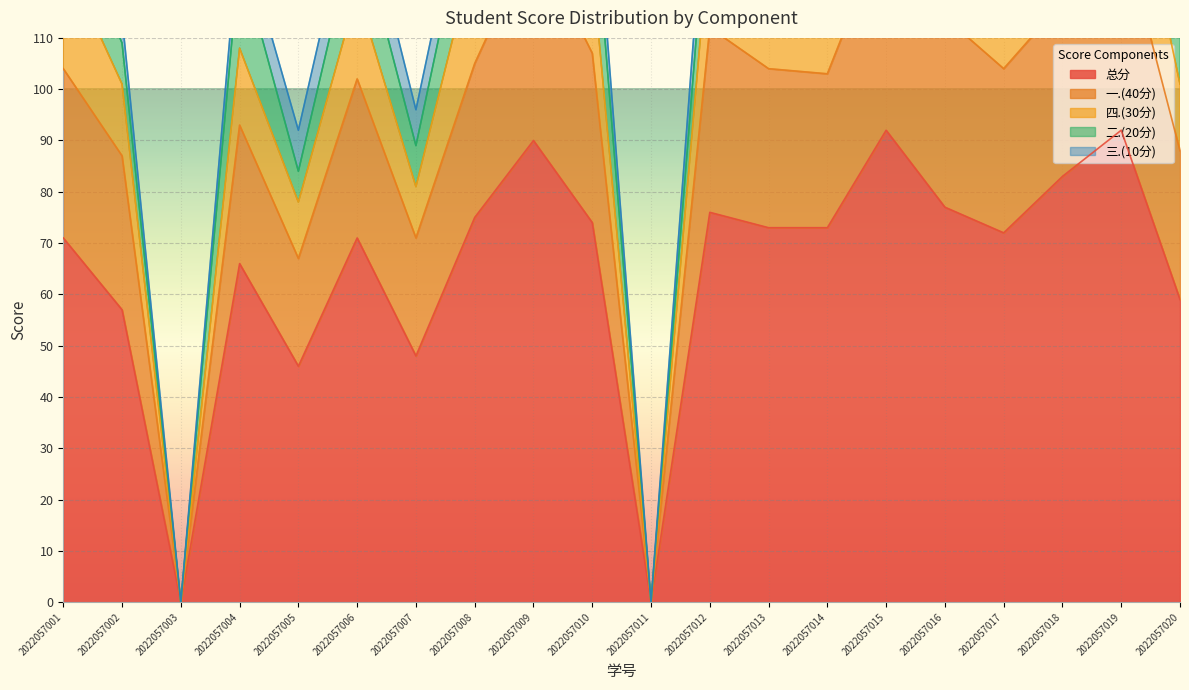

Is the value of 一.(40分) at 2022057005 greater than the value of 四.(30分) at 2022057001?

No